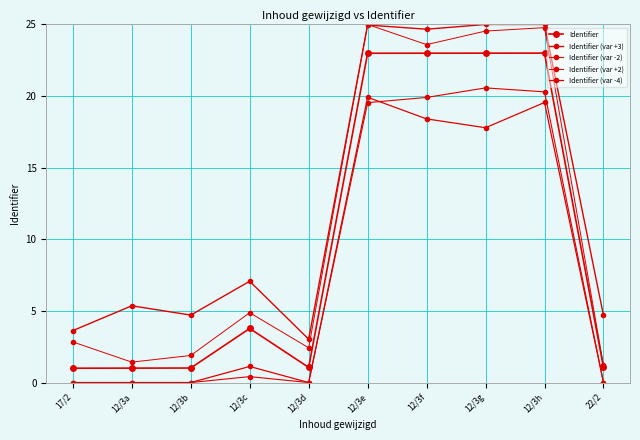

Does the chart have visible grid lines?

Yes